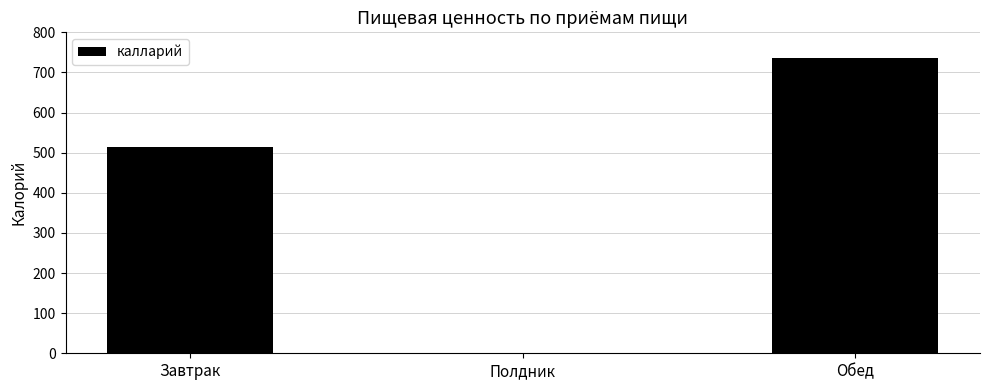

Is it true that the value at Обед is 445.6?

False